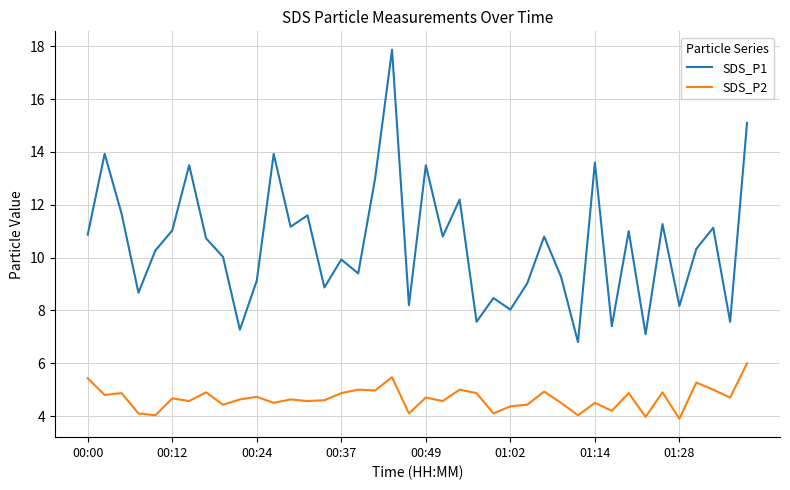

What is the maximum value shown in the chart?

17.9